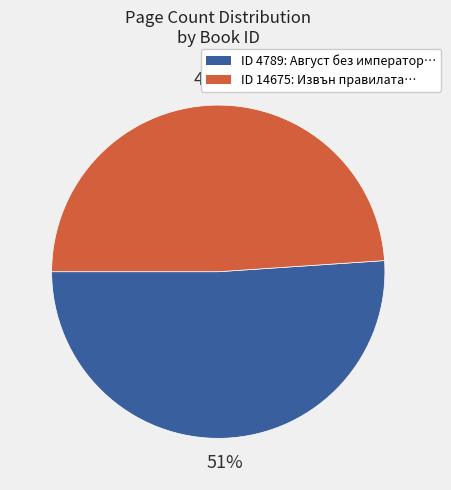

Approximately how many times larger is the value at ID 4789: Август без император… compared to ID 14675: Извън правилата…?

1.0